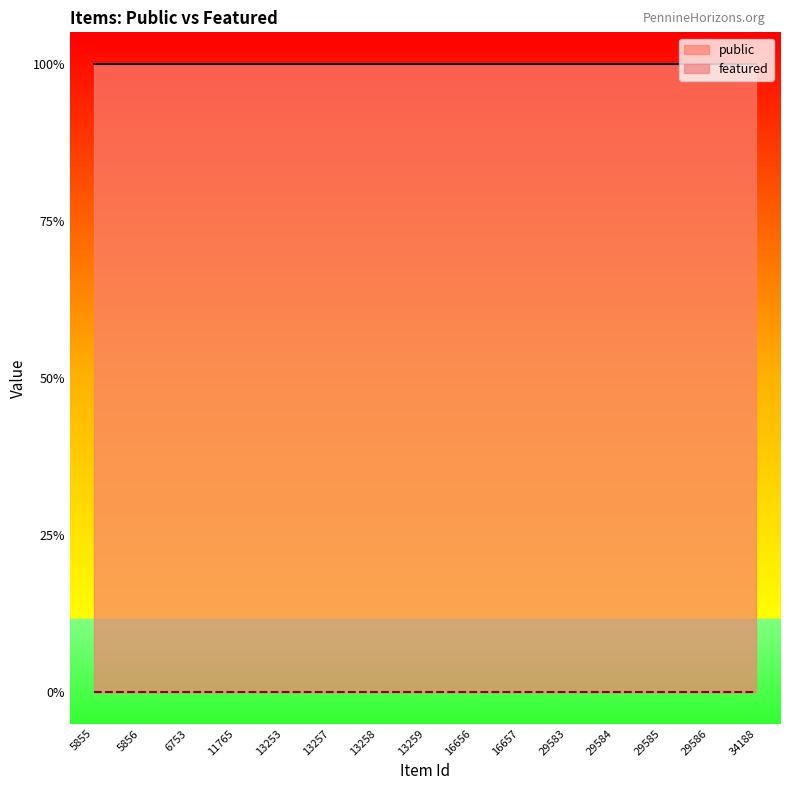

Reading left to right, extract all data points from this chart.

public: 5855=1	5856=1	6753=1	11765=1	13253=1	13257=1	13258=1	13259=1	16656=1	16657=1	29583=1	29584=1	29585=1	29586=1	34188=1
featured: 5855=0	5856=0	6753=0	11765=0	13253=0	13257=0	13258=0	13259=0	16656=0	16657=0	29583=0	29584=0	29585=0	29586=0	34188=0